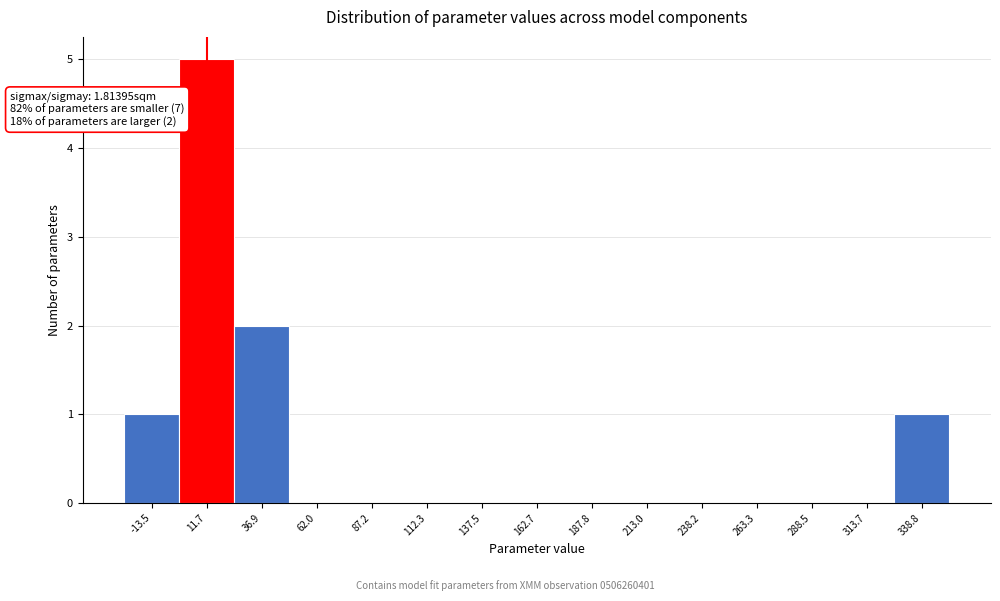

Which range on the x-axis has the tallest bar?

0 to 25